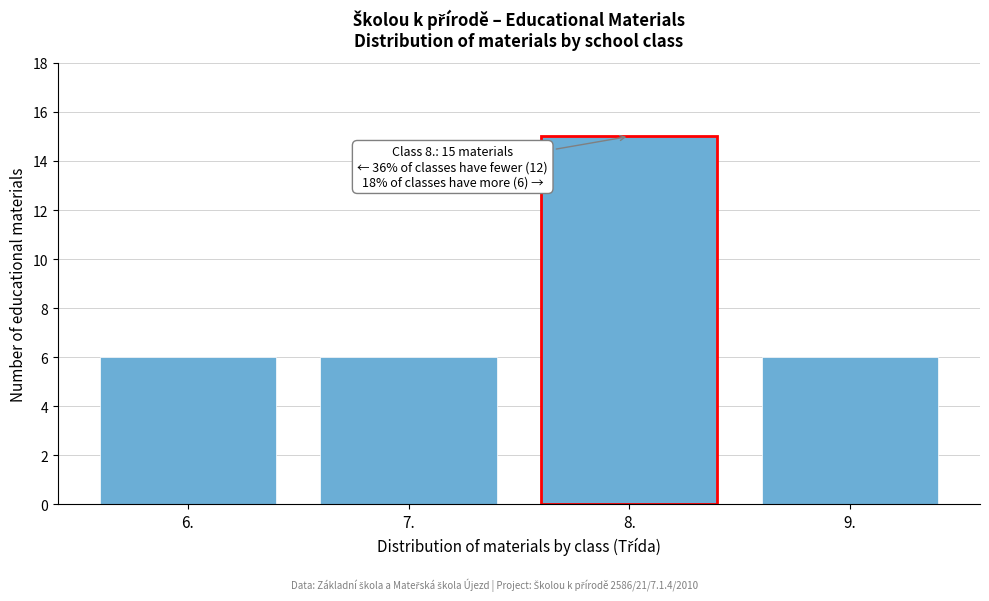

Reading right to left, what are all the values shown in this chart?

6	15	6	6